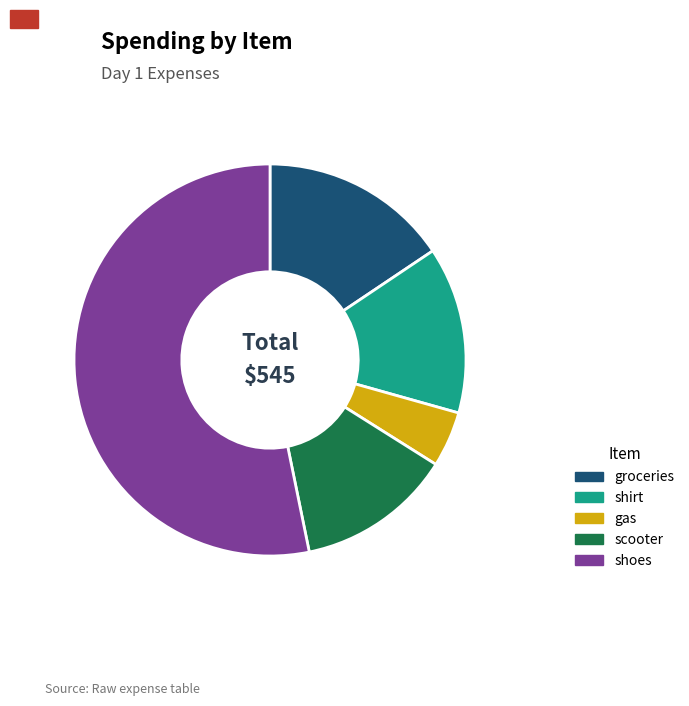

Is the sum of groceries and shirt greater than half?

No